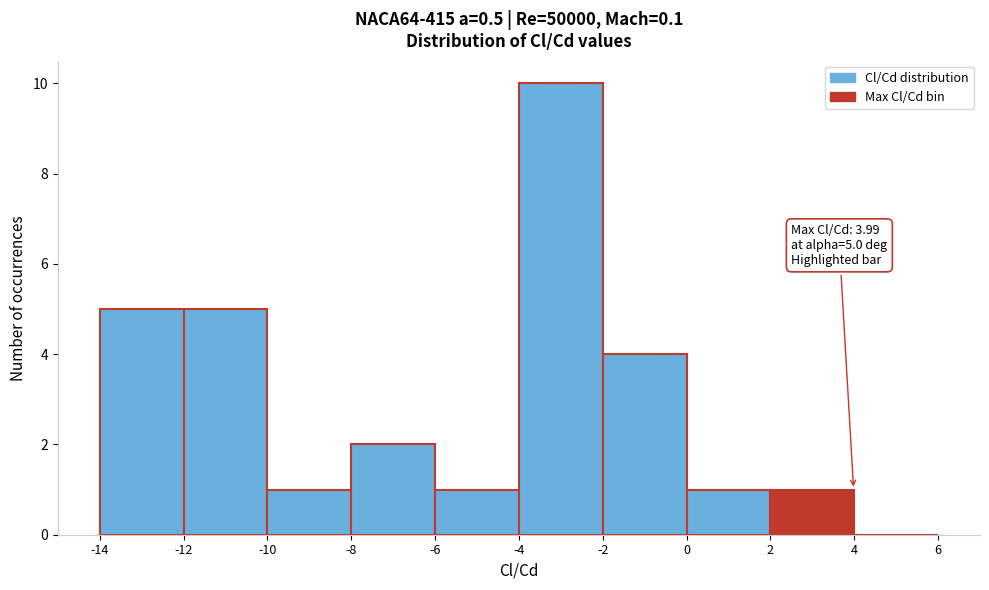

Over which range of the x-axis is the bar tallest?

-4 to -2